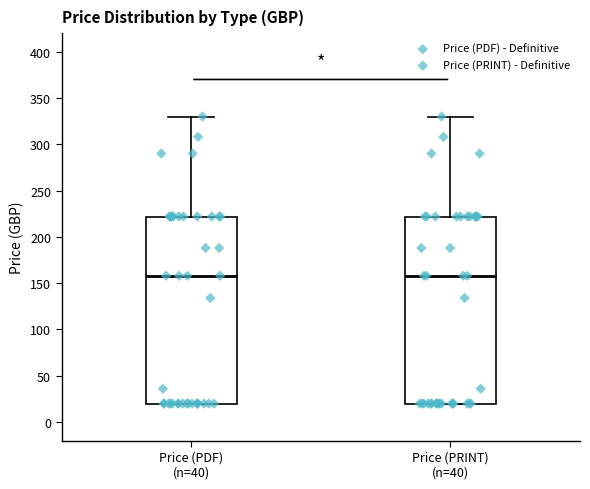

Reading left to right, read every box against the y-axis: the position of its median line, the range the box covers, and the ends of its whiskers. The values are not printed on the chart, so give them approximately, as read against the axis.

Price (PDF) (n=40): median 160, box 20 to 220, whiskers 20 to 330
Price (PRINT) (n=40): median 160, box 20 to 220, whiskers 20 to 330